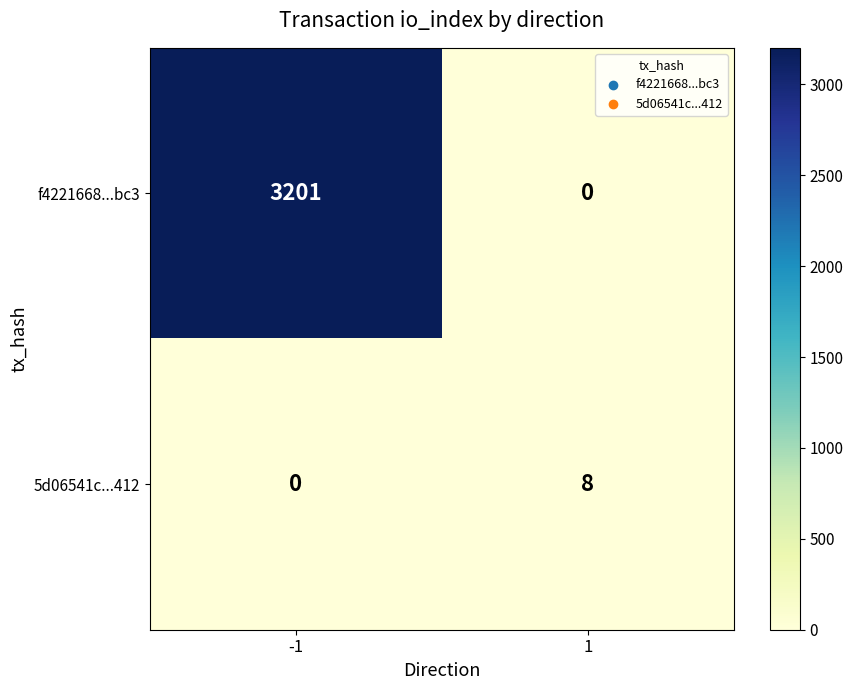

What is the difference between the highest and lowest values at -1?

3201